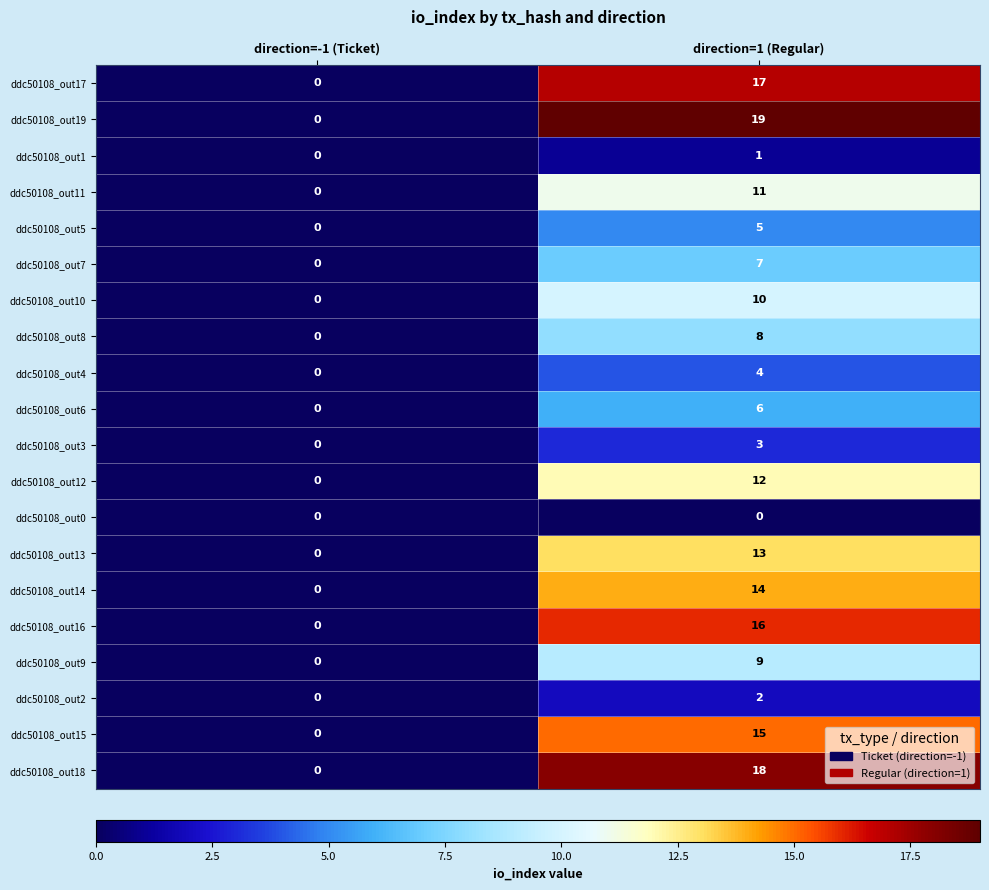

Which series has the widest spread of values?

ddc50108_out19